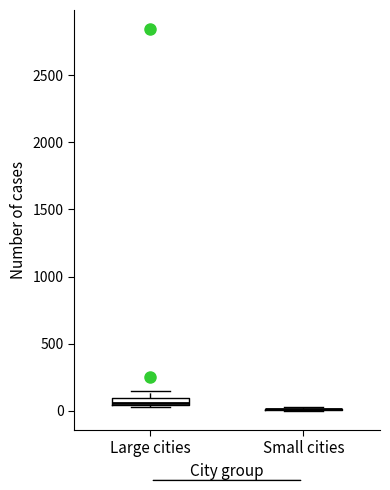

Where is the upper edge of the box for Large cities on the y-axis? The values are not printed on the chart, so give them approximately, as read against the axis.

100